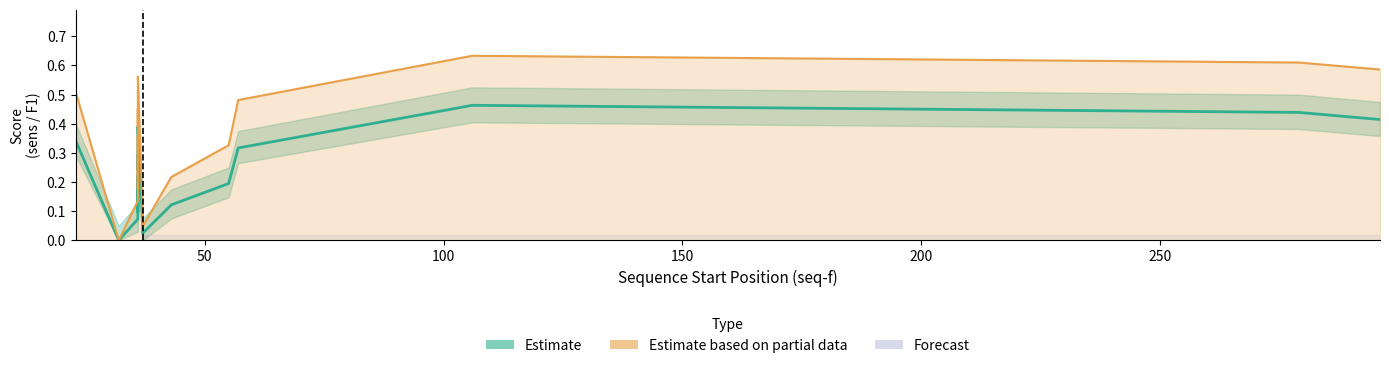

How many lines are shown in the chart?

2